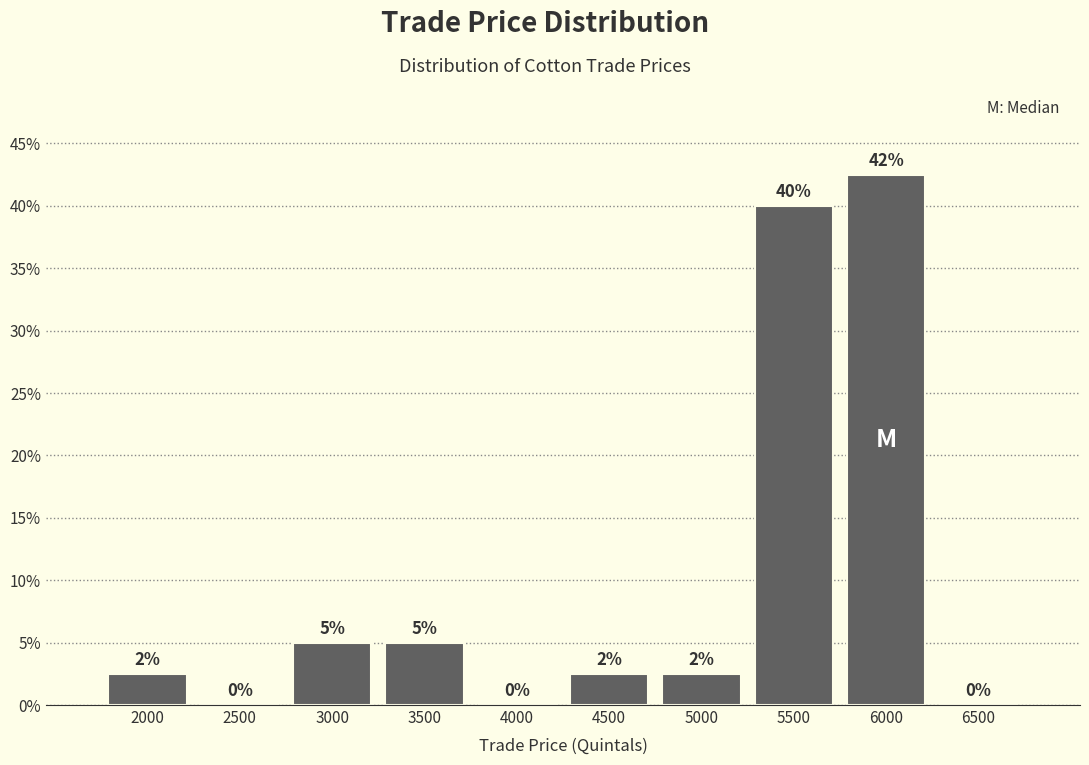

Are the bars horizontal?

No